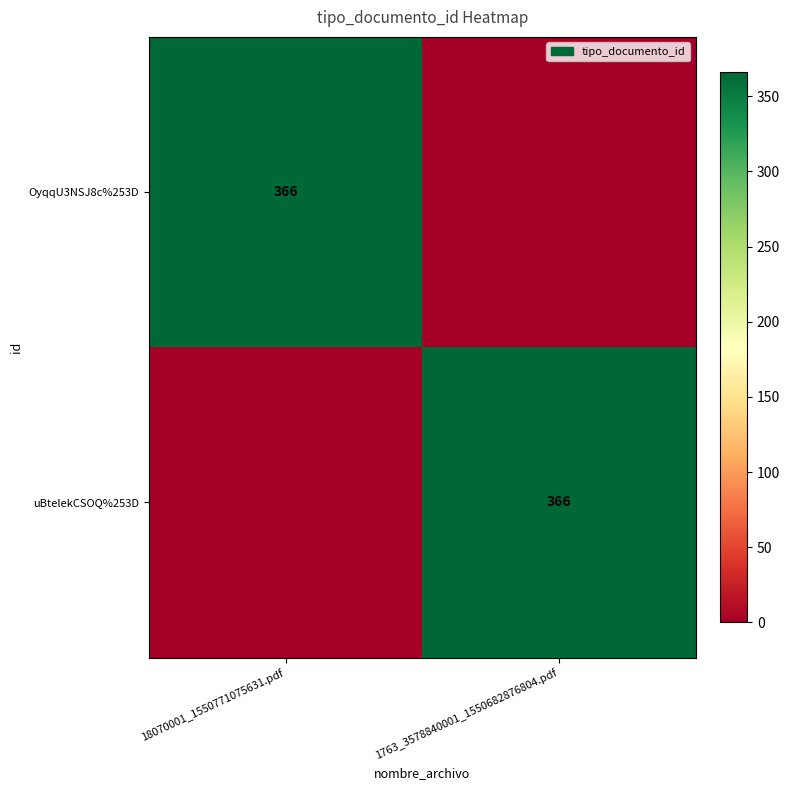

The uBtelekCSOQ%253D series shows 366 at 1763_3578840001_1550682876804.pdf. True or false?

True